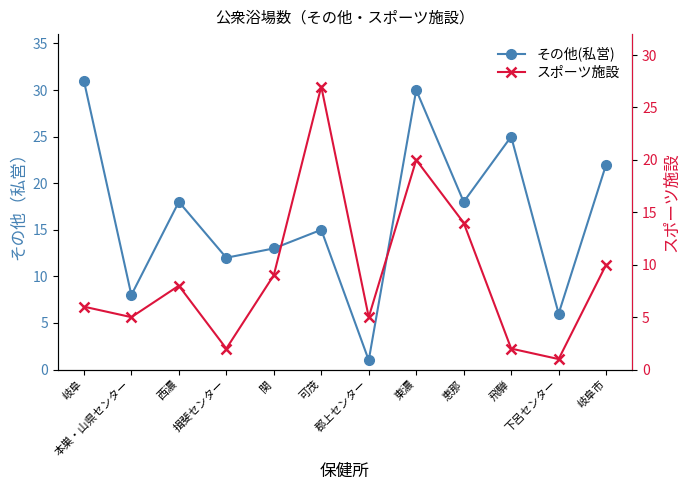

Which series has the largest total across all categories?

その他(私営)